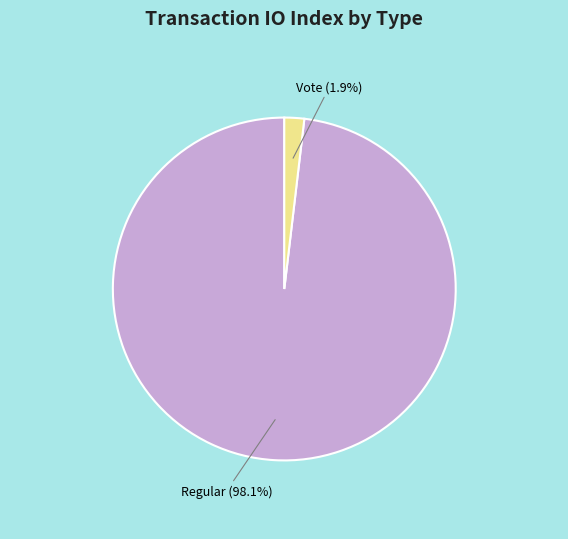

Is there a majority slice in this chart?

Yes